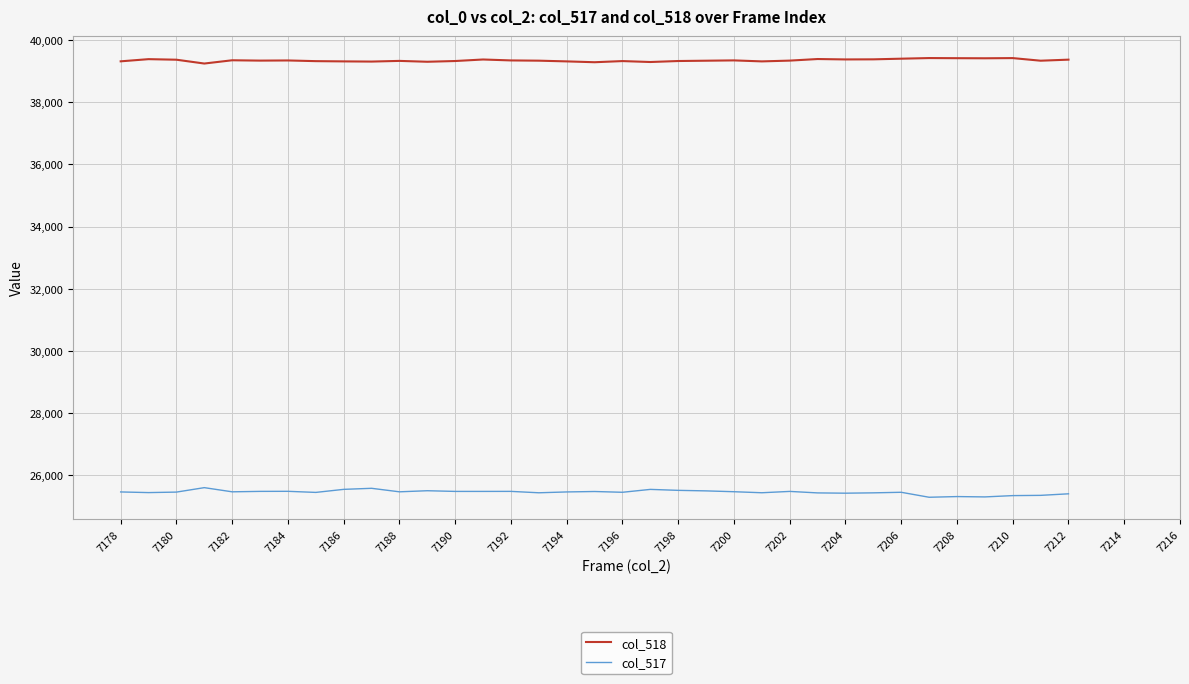

What is the difference between the maximum and minimum values in the col_517 series?

309